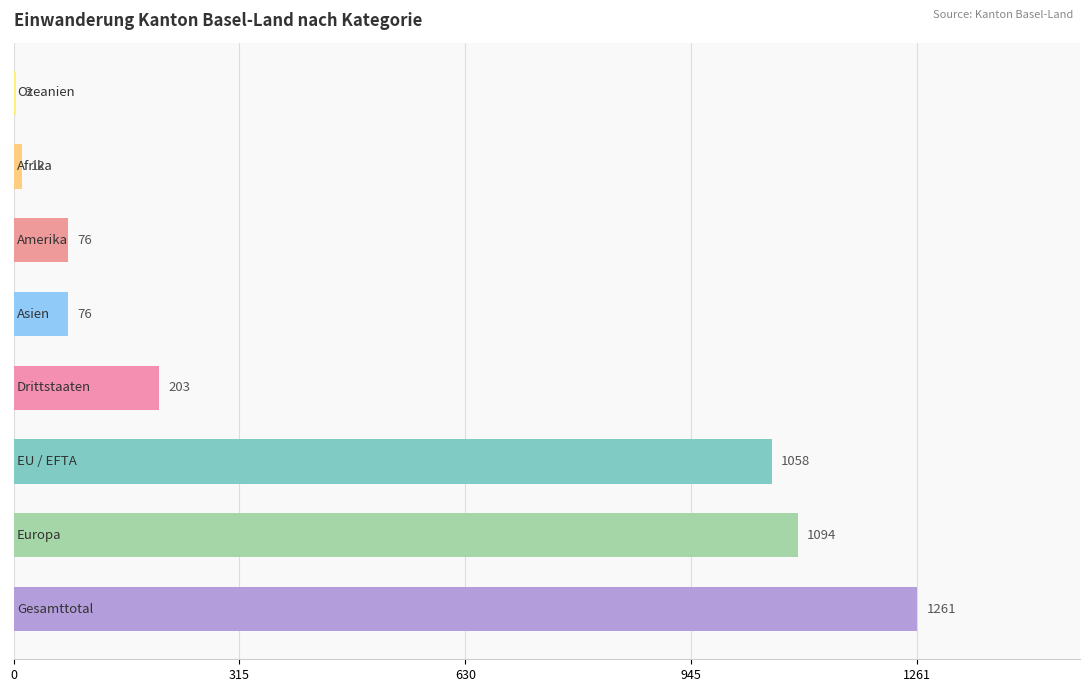

Are the bars horizontal?

Yes